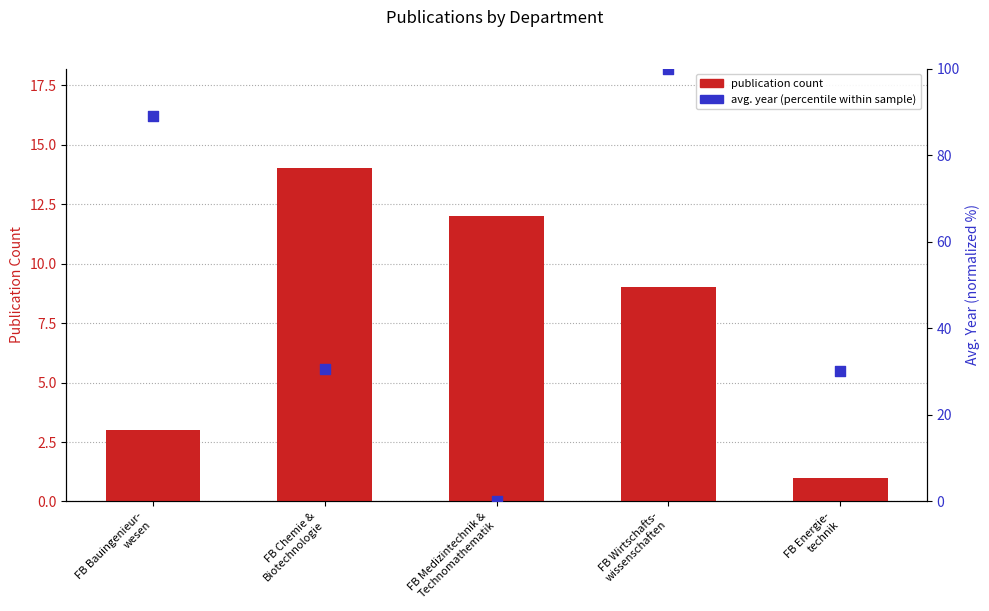

Which series contains the highest Y value?

Avg. year (percentile)